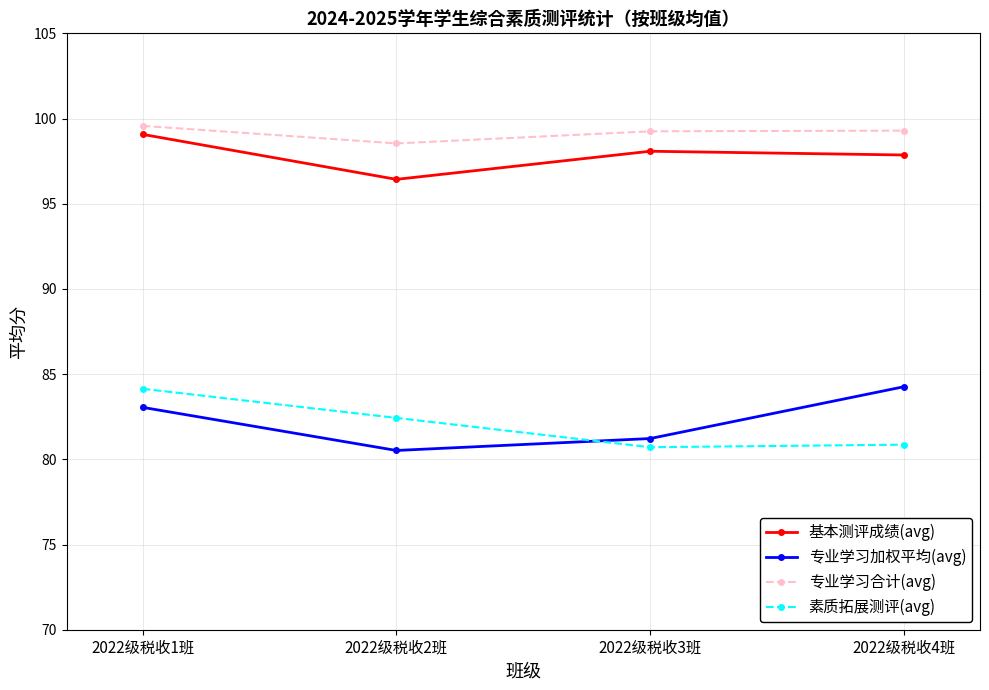

How many intersections are there between 专业学习加权平均(avg) and 素质拓展测评(avg)?

1